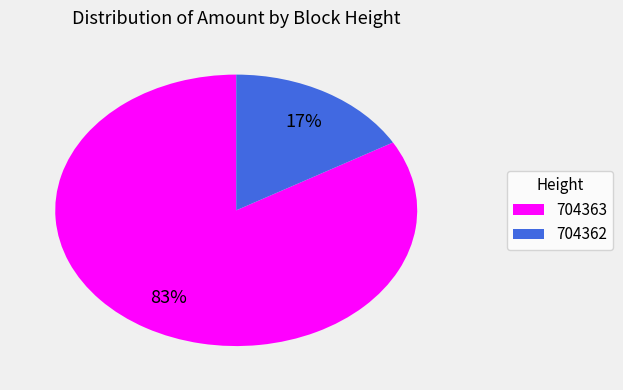

What percentage is the 704363 slice, to the nearest percent?

83%